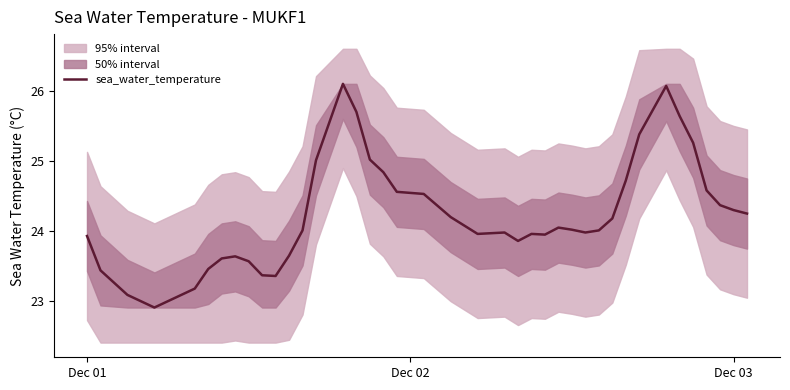

Is this an area chart (filled region under the line)?

No